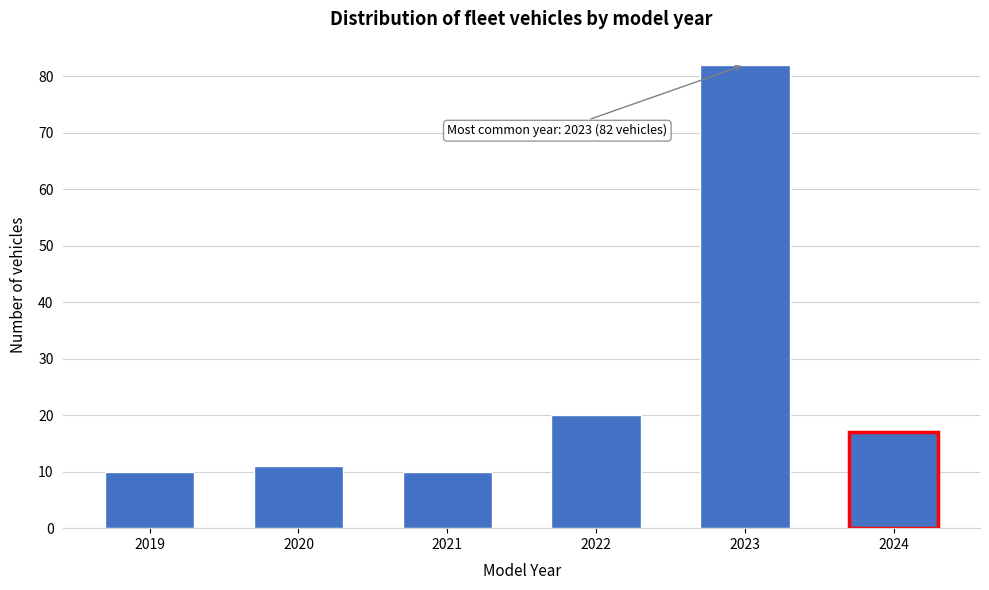

Reading left to right, what are all the values shown in this chart?

10	11	10	20	82	17